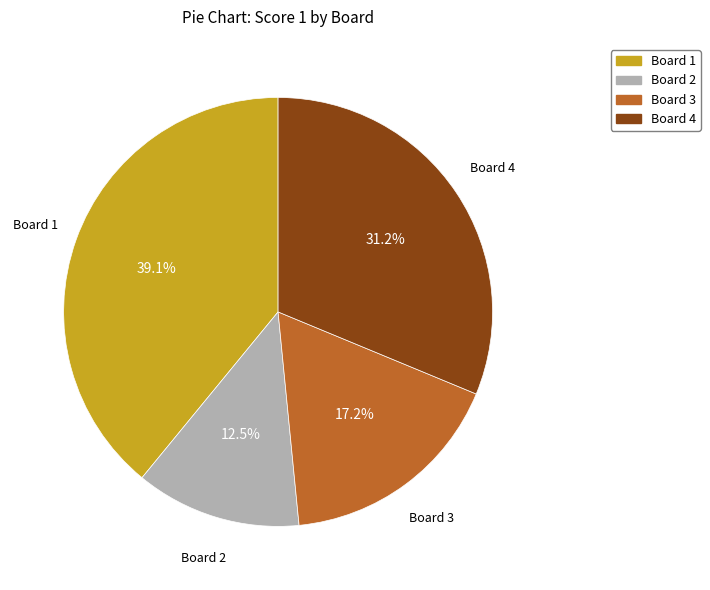

To the nearest percent, what is the difference between the largest and smallest slice percentages?

27%